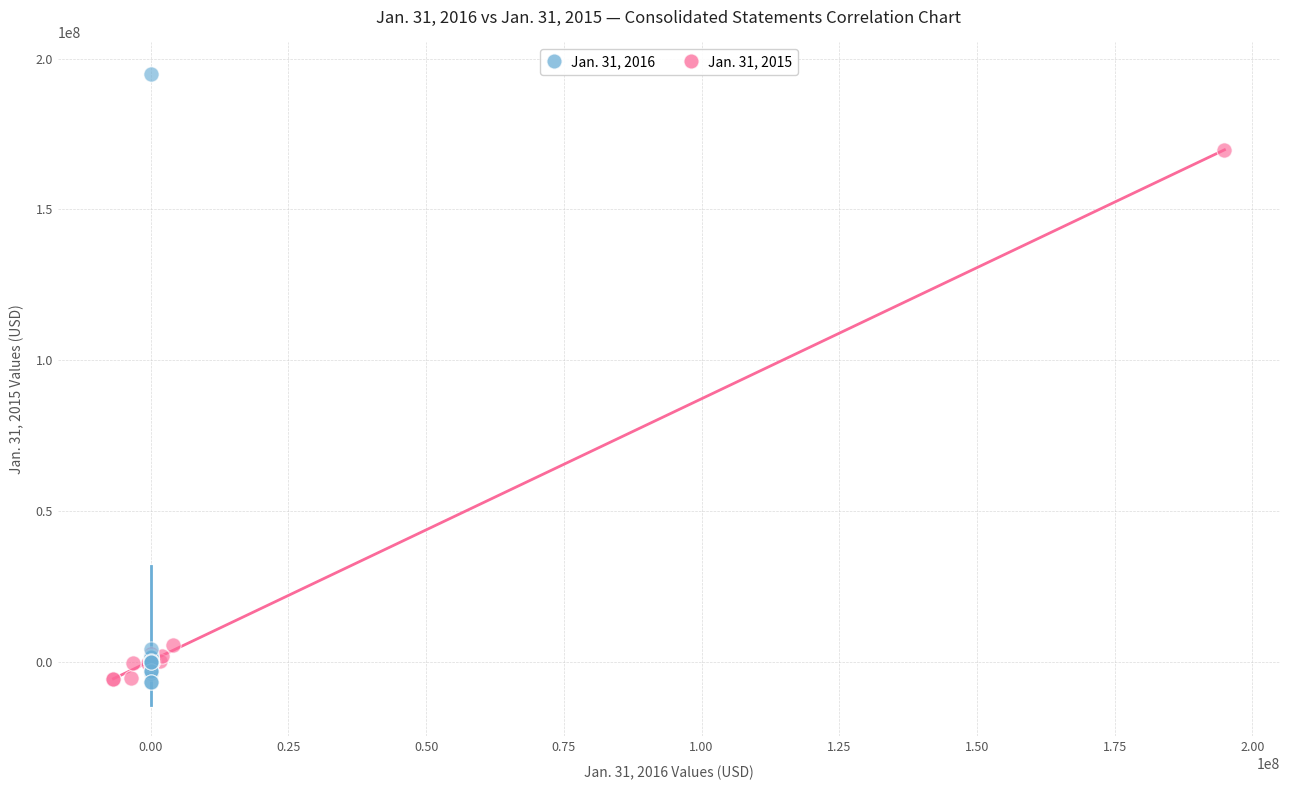

Which series reaches the maximum Y coordinate?

Jan. 31, 2016